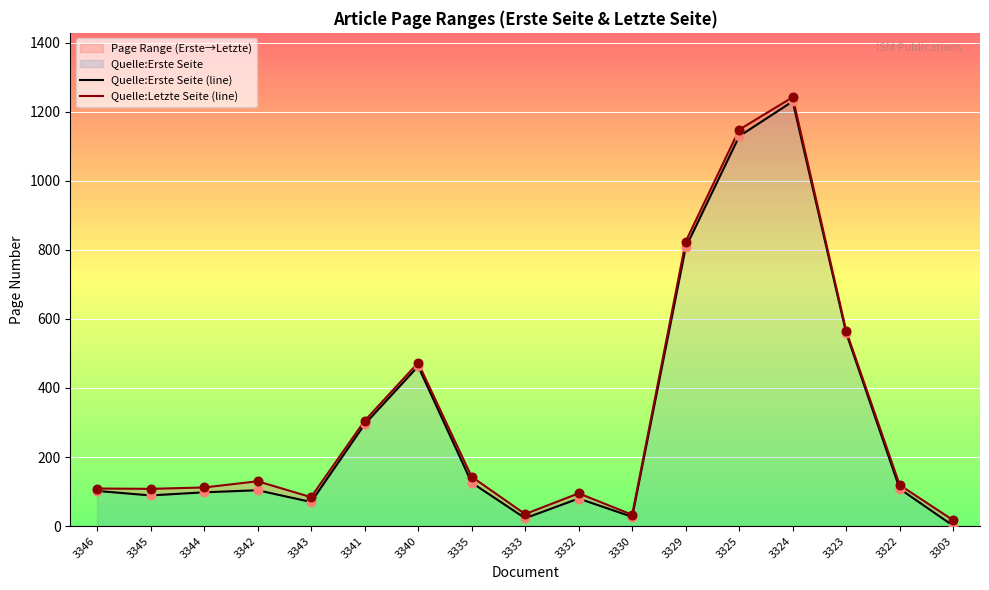

Which series has the largest total across all categories?

Quelle:Letzte Seite (line)